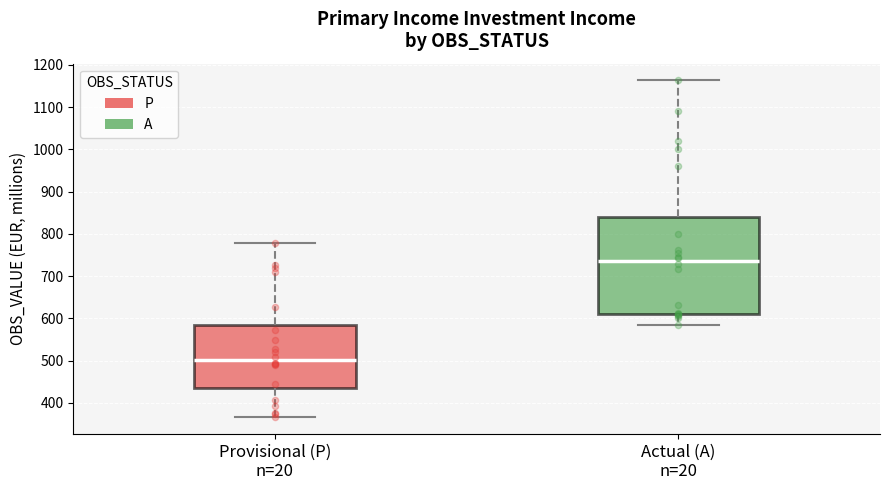

Reading left to right, read every box against the y-axis: the position of its median line, the range the box covers, and the ends of its whiskers. The values are not printed on the chart, so give them approximately, as read against the axis.

Provisional (P) n=20: median 500, box 440 to 590, whiskers 370 to 780
Actual (A) n=20: median 740, box 610 to 840, whiskers 580 to 1160